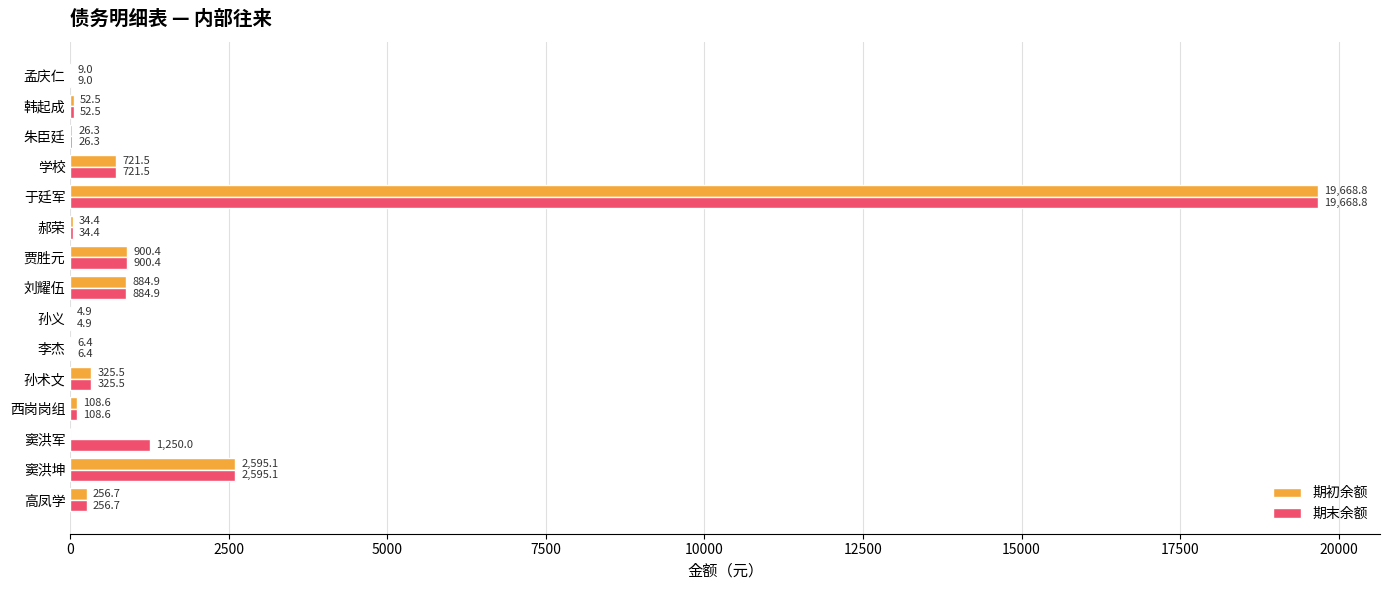

What is the highest value of the 期末余额 series?

19668.8